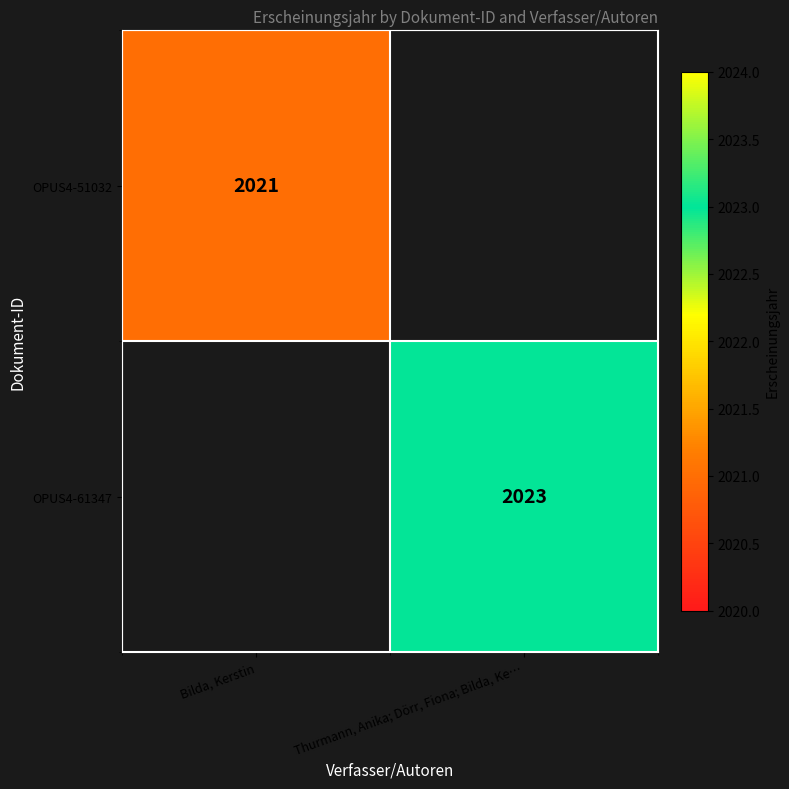

Is it true that OPUS4-51032 equals 1106 at Bilda, Kerstin?

False